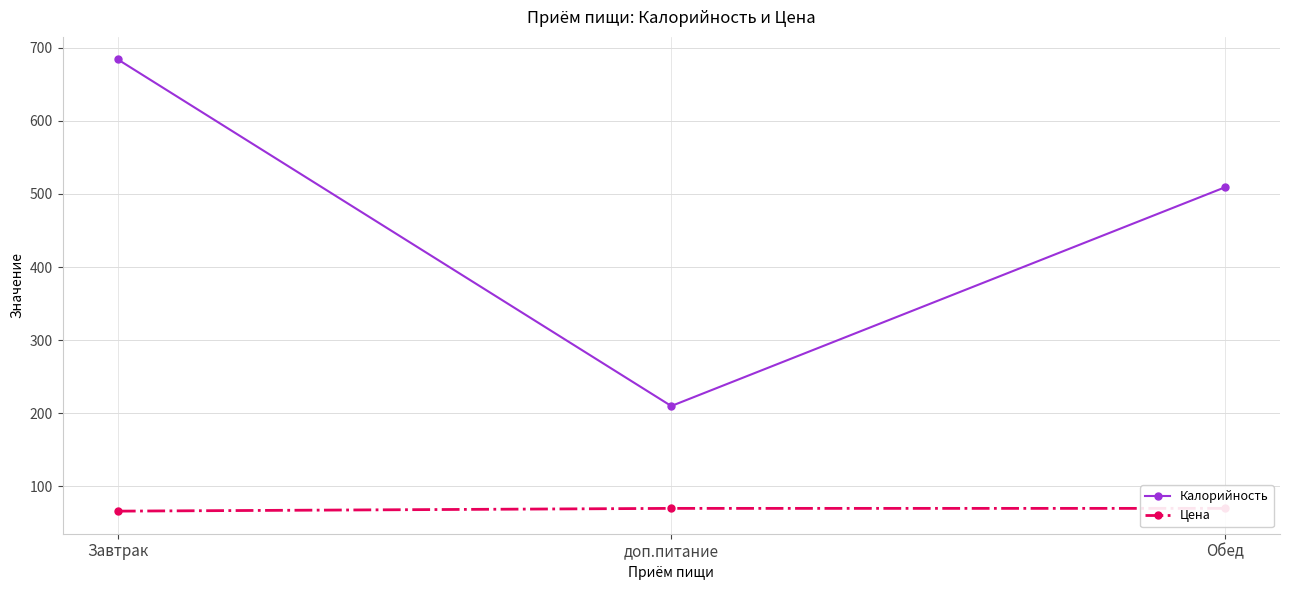

Between Завтрак and доп.питание, which series saw the biggest shift?

Калорийность